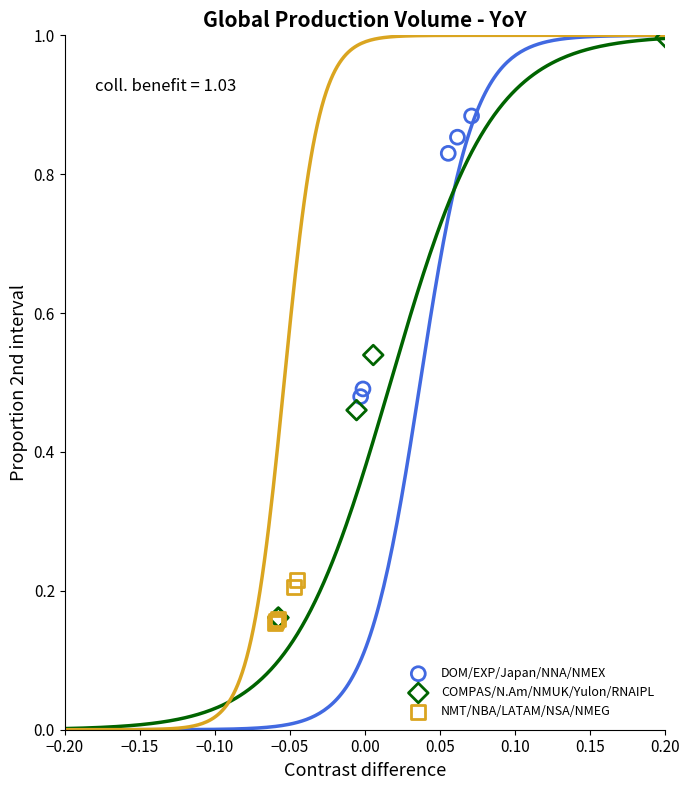

Which series contains the highest Y value?

COMPAS/N.Am/NMUK/Yulon/RNAIPL